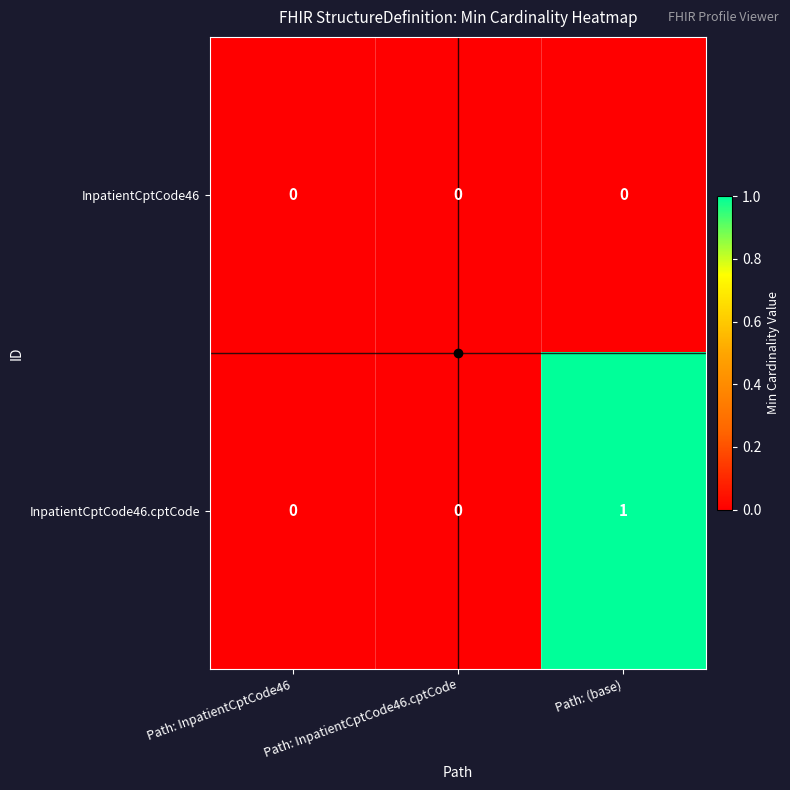

Count the number of categories in the chart.

3